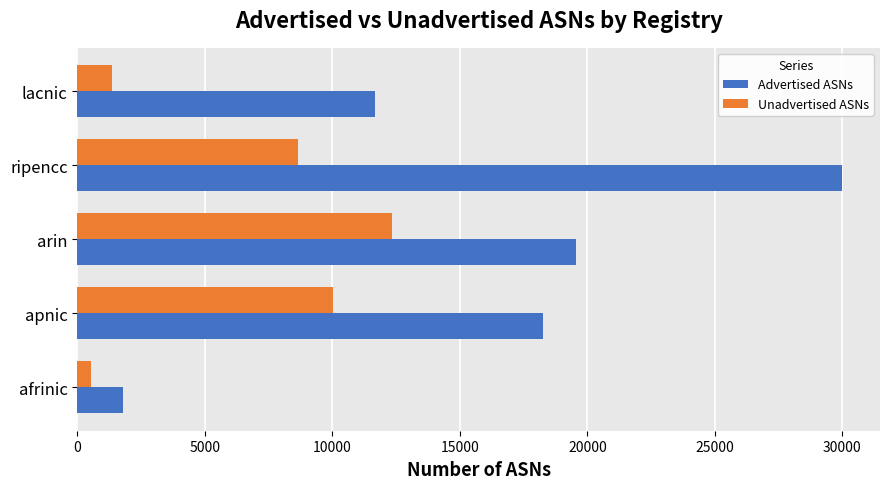

Which series has the largest range (max minus min)?

Advertised ASNs